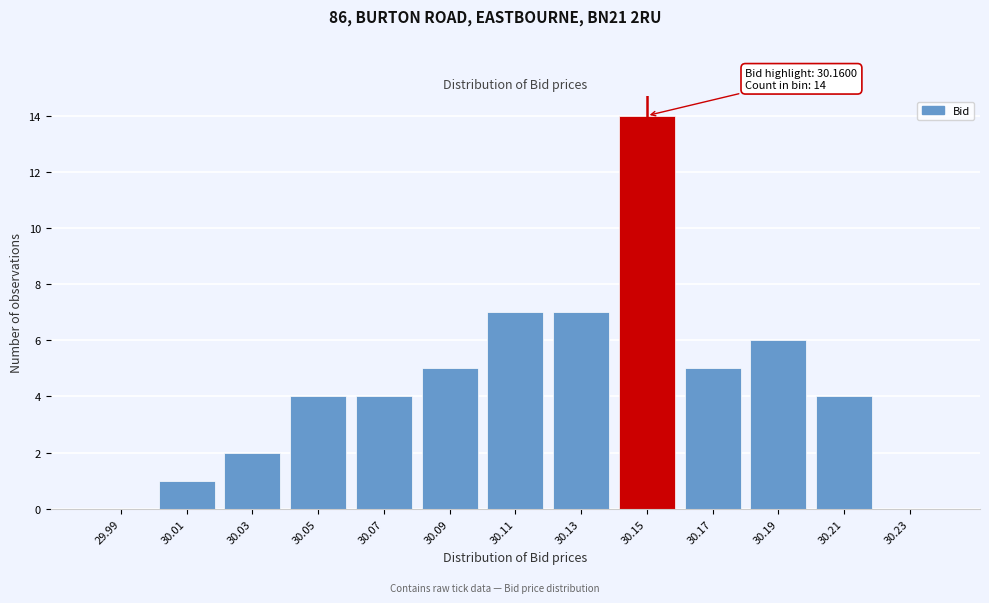

Reading left to right, transcribe all the data shown in this chart.

29.99=0	30.01=1	30.03=2	30.05=4	30.07=4	30.09=5	30.11=7	30.13=7	30.15=14	30.17=5	30.19=6	30.21=4	30.23=0